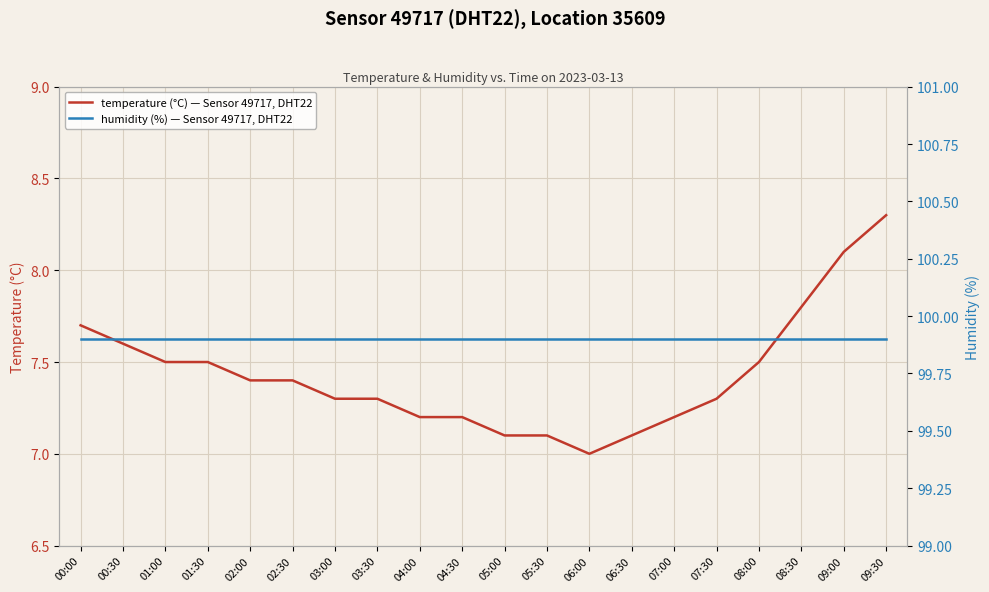

Which category has the lowest value in the temperature (°C) — Sensor 49717, DHT22 series?

06:00